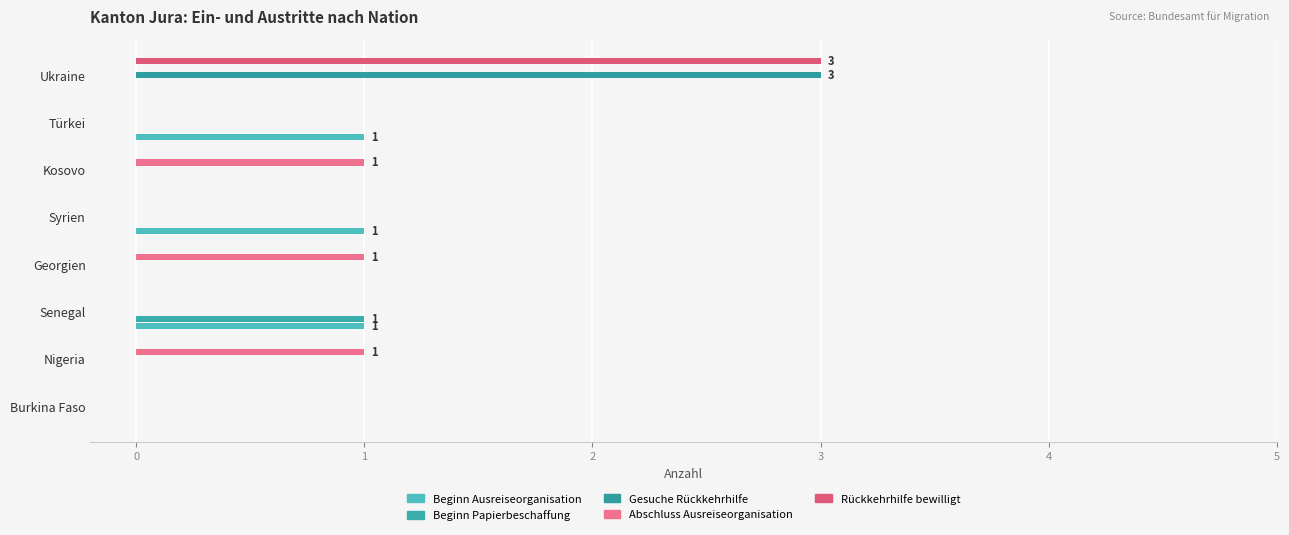

How many categories are shown in the chart?

8